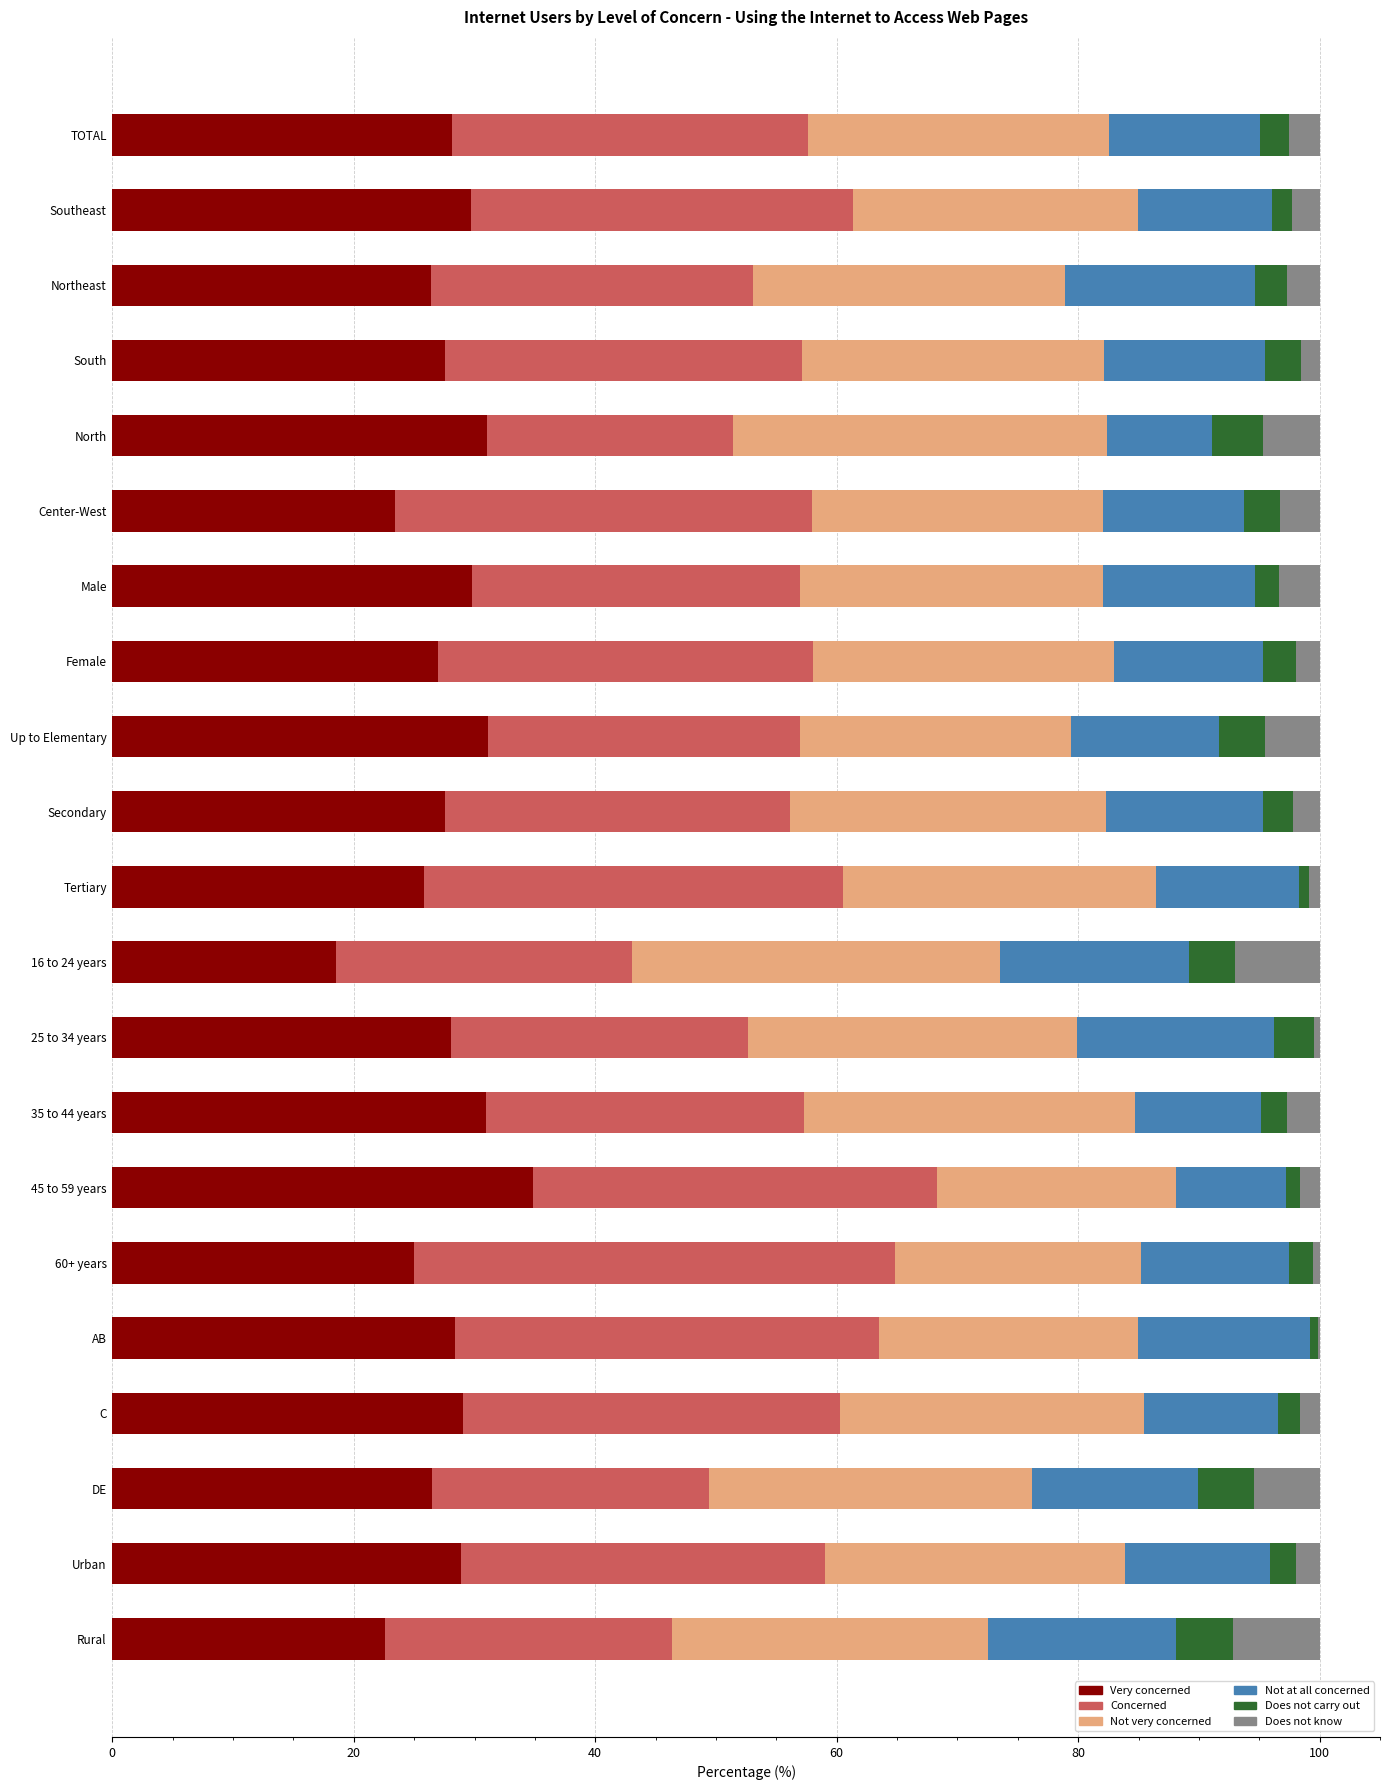

What is the total value across all series at Secondary?

100.0